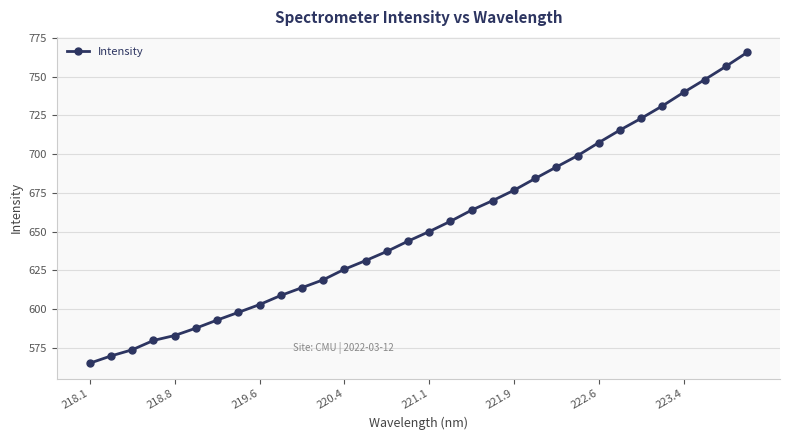

What is the minimum value shown in the chart?

565.2